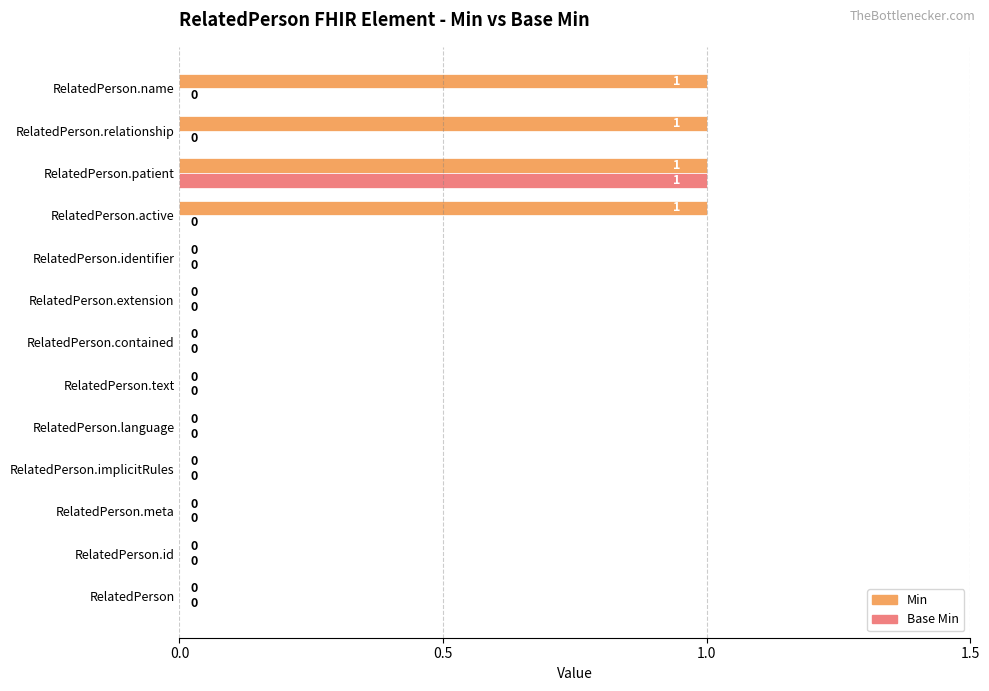

At which category is the sum across all series the highest?

RelatedPerson.patient